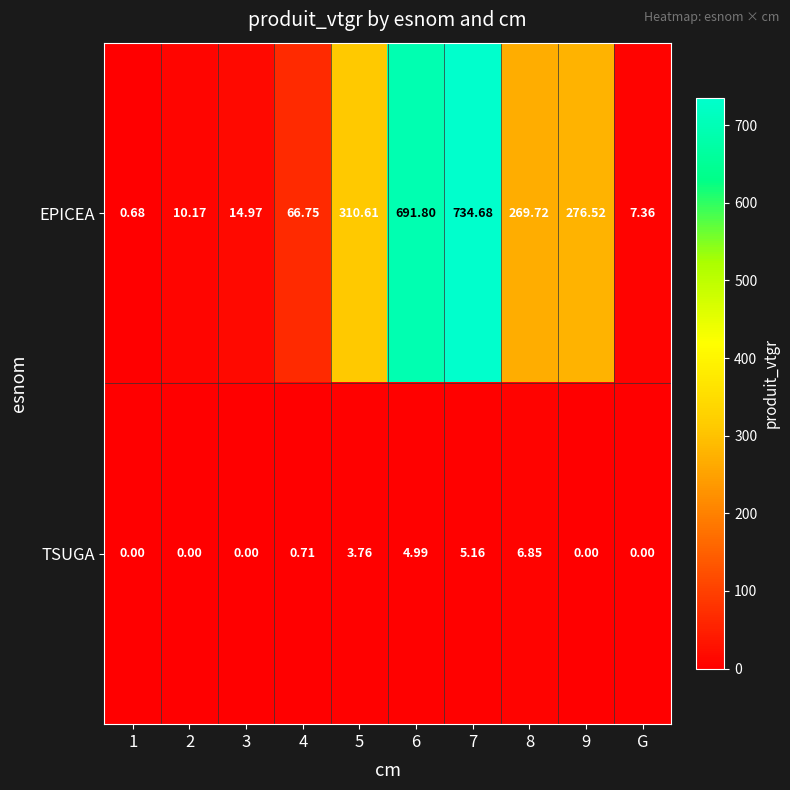

Between 3 and 8, which series saw the biggest shift?

EPICEA